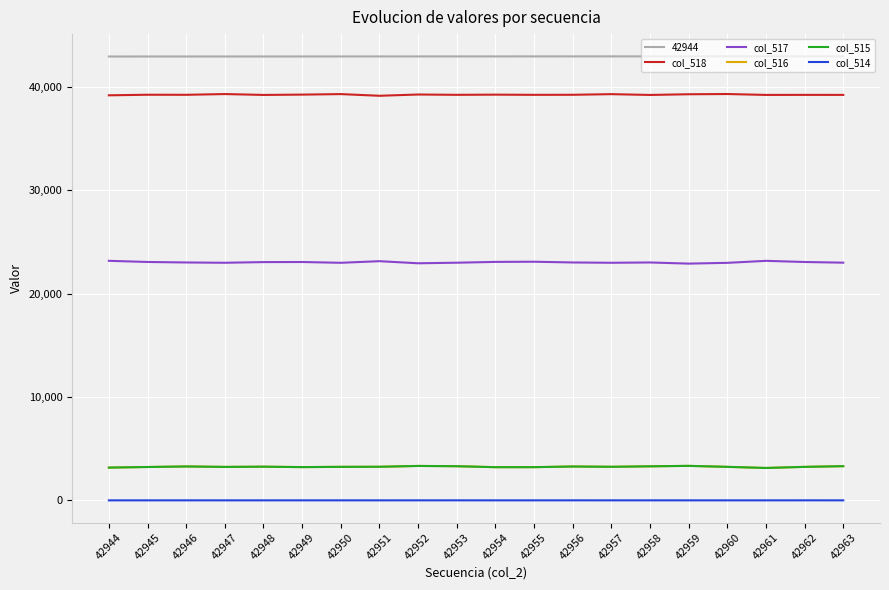

True or false: col_516 and col_514 cross at least once.

False